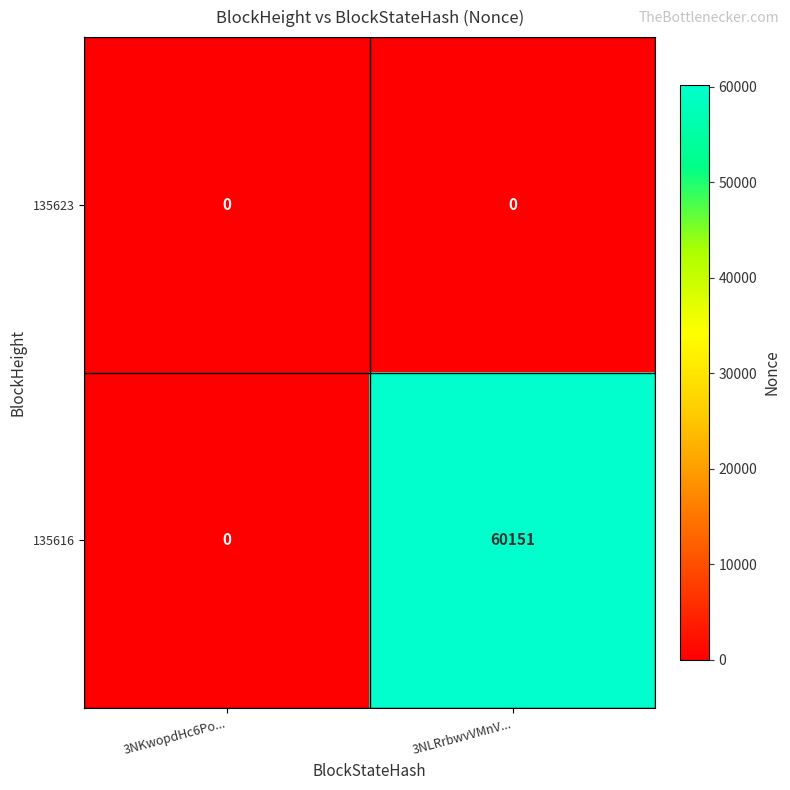

At which category does the chart reach its peak across all series?

3NLRrbwvVMnV...